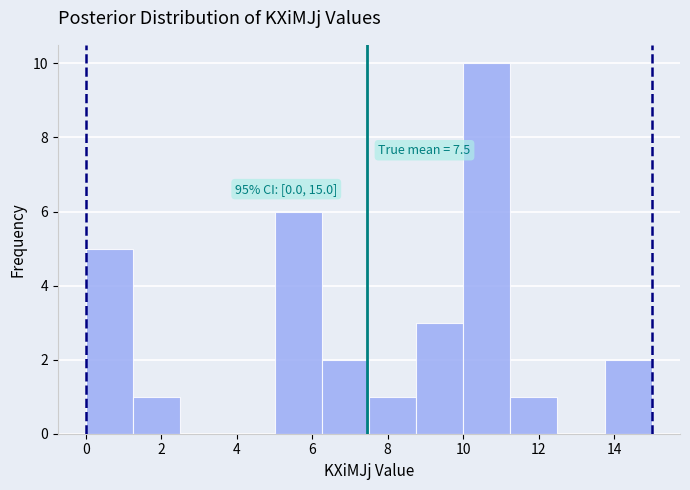

Over which range of the x-axis is the bar tallest?

10.00 to 11.25